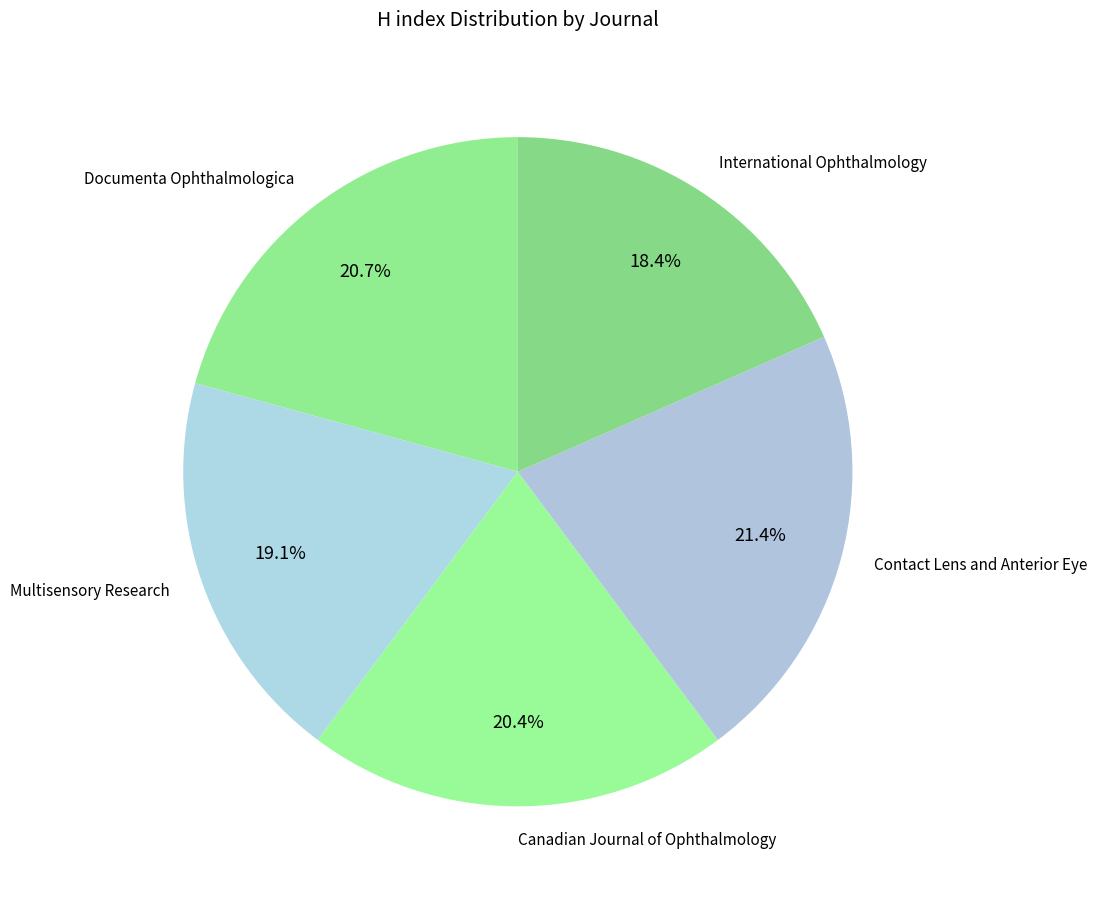

True or false: Contact Lens and Anterior Eye accounts for 26% of the total.

False